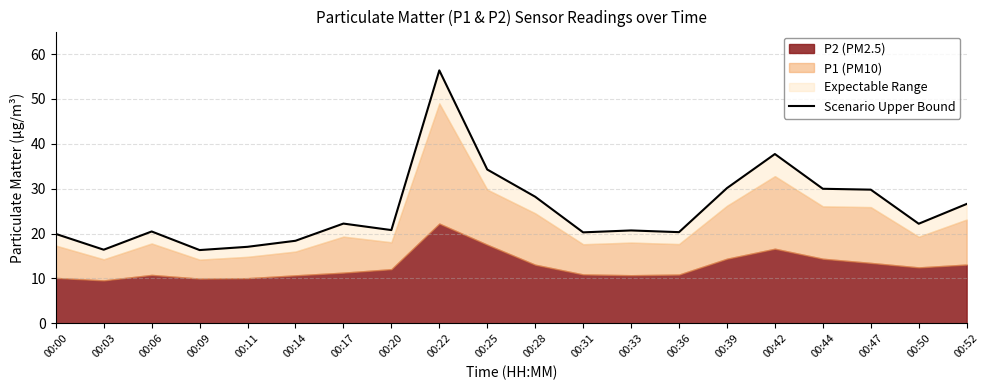

Approximately how many times larger is the value at 00:06 compared to 00:28?

0.7